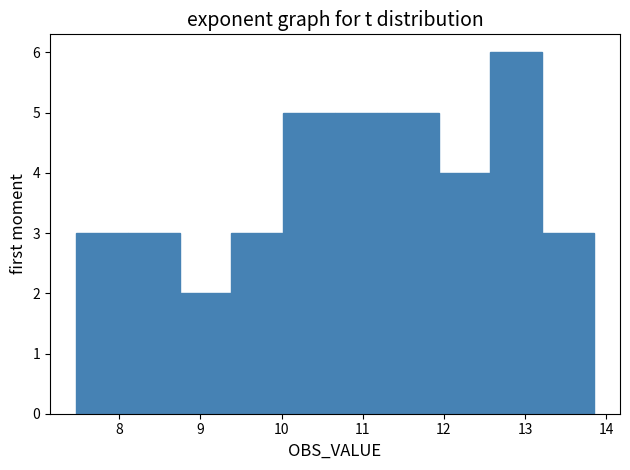

What is the height of the bar covering 11.9 to 12.6 on the x-axis? Neither the bar edges nor the heights are printed on the chart, so give them approximately, as read against the axes.

4